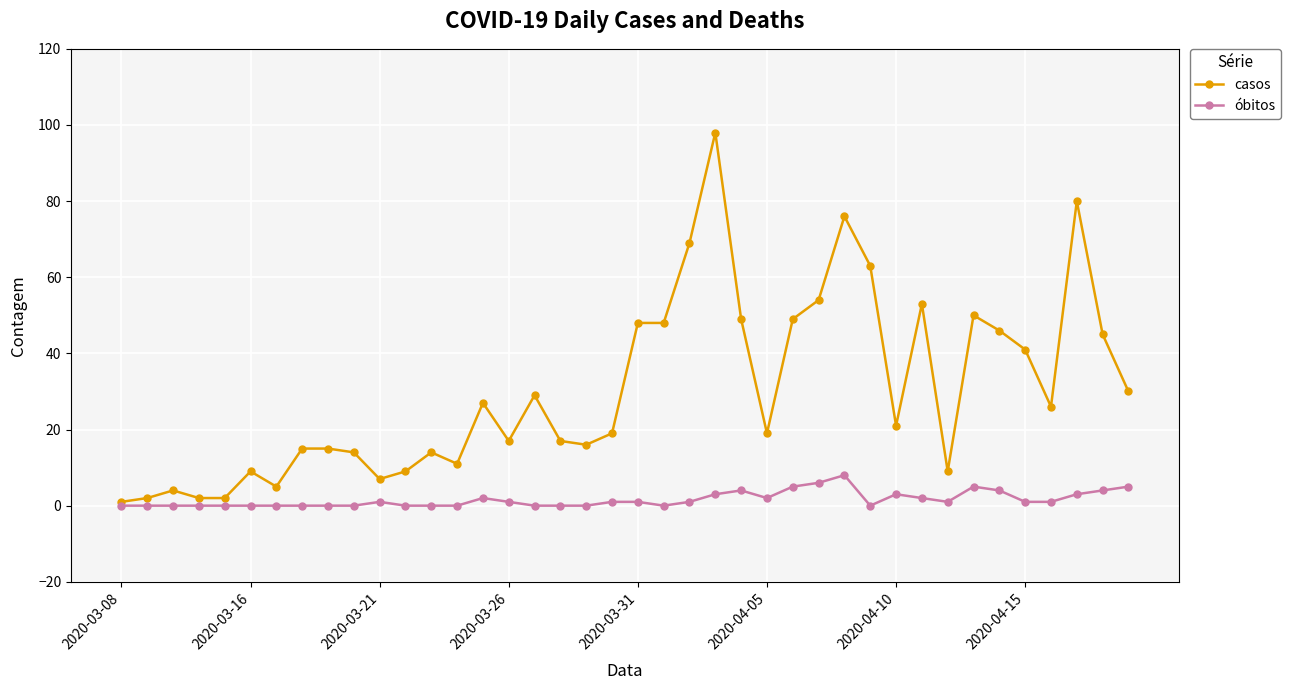

Reading left to right, what are all the values shown in this chart?

casos: 1	2	4	2	2	9	5	15	15	14	7	9	14	11	27	17	29	17	16	19	48	48	69	98	49	19	49	54	76	63	21	53	9	50	46	41	26	80	45	30
óbitos: 0	0	0	0	0	0	0	0	0	0	1	0	0	0	2	1	0	0	0	1	1	0	1	3	4	2	5	6	8	0	3	2	1	5	4	1	1	3	4	5